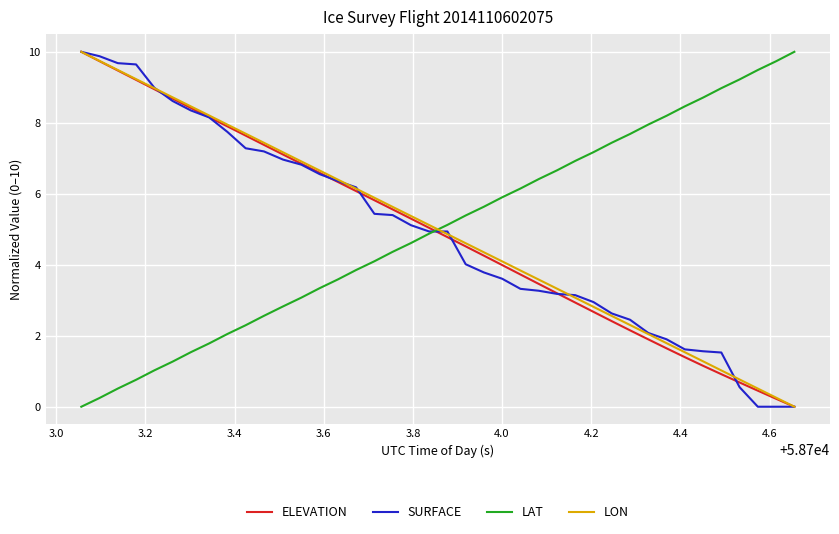

What is the maximum value for SURFACE?

10.0